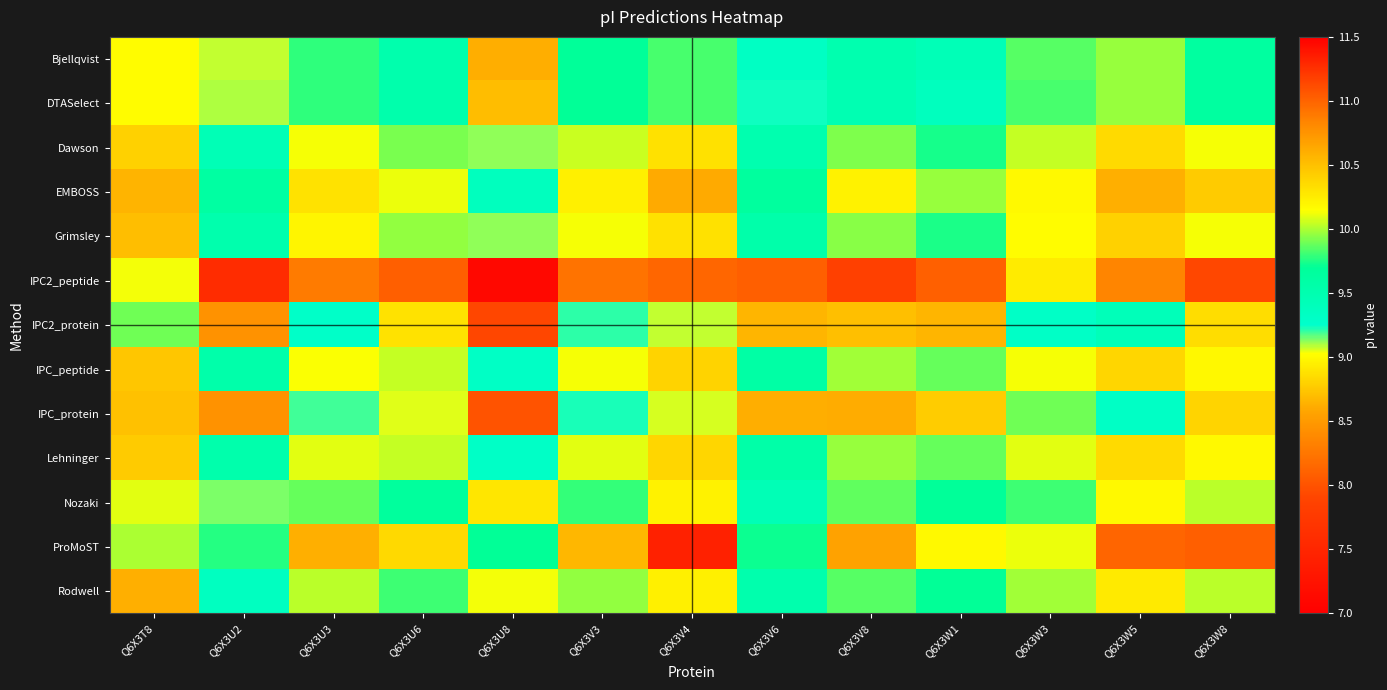

Which category has the highest value across all series?

Q6X3V4